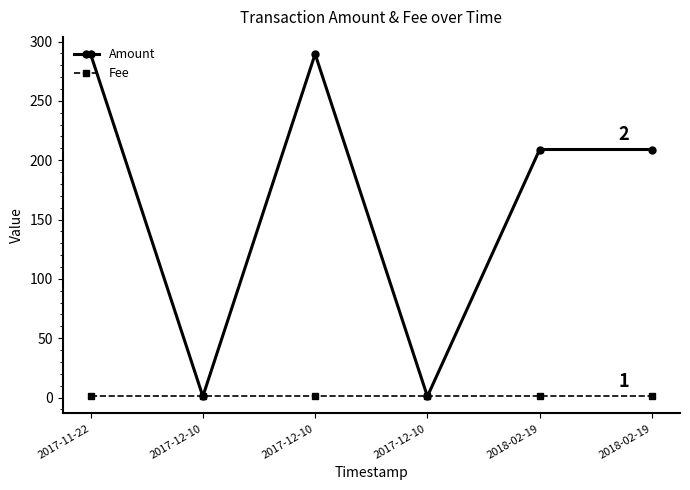

How many categories are shown in the chart?

6